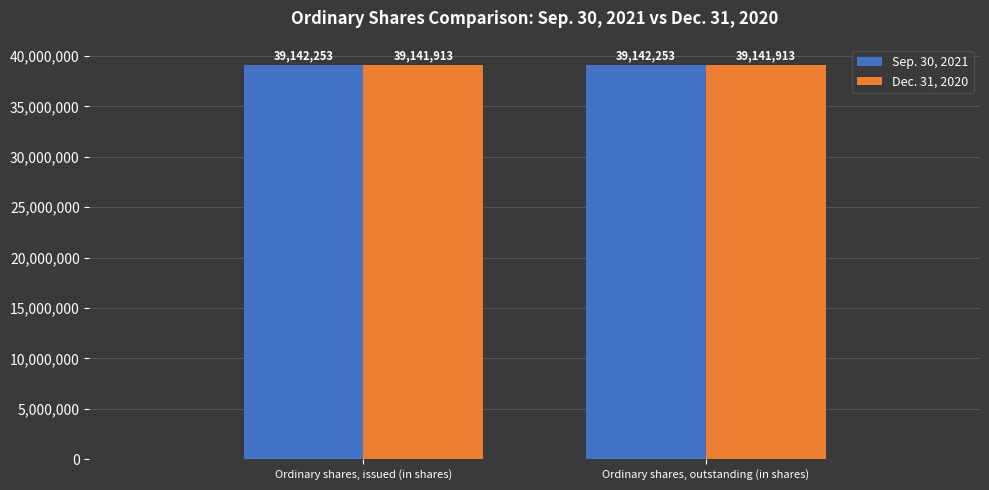

Reading left to right, list all the values displayed in this chart.

Sep. 30, 2021: Ordinary shares, issued (in shares)=39142253	Ordinary shares, outstanding (in shares)=39142253
Dec. 31, 2020: Ordinary shares, issued (in shares)=39141913	Ordinary shares, outstanding (in shares)=39141913